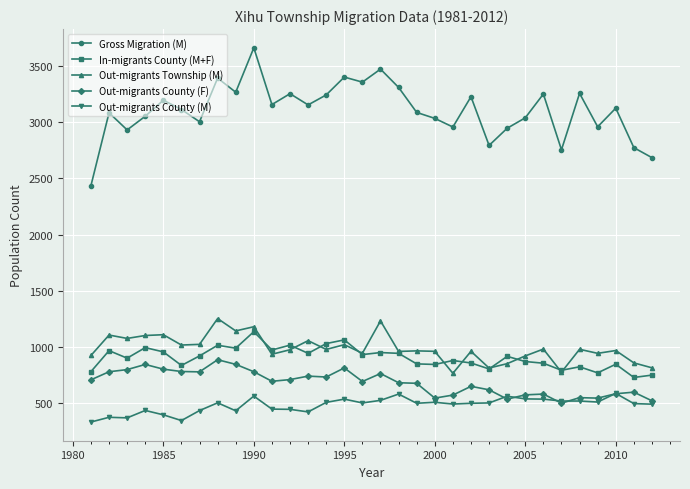

True or false: Gross Migration (M) and Out-migrants County (F) cross at least once.

False